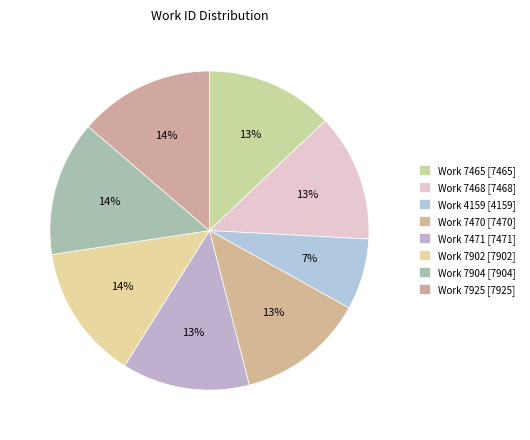

How many segments does this pie chart have?

8